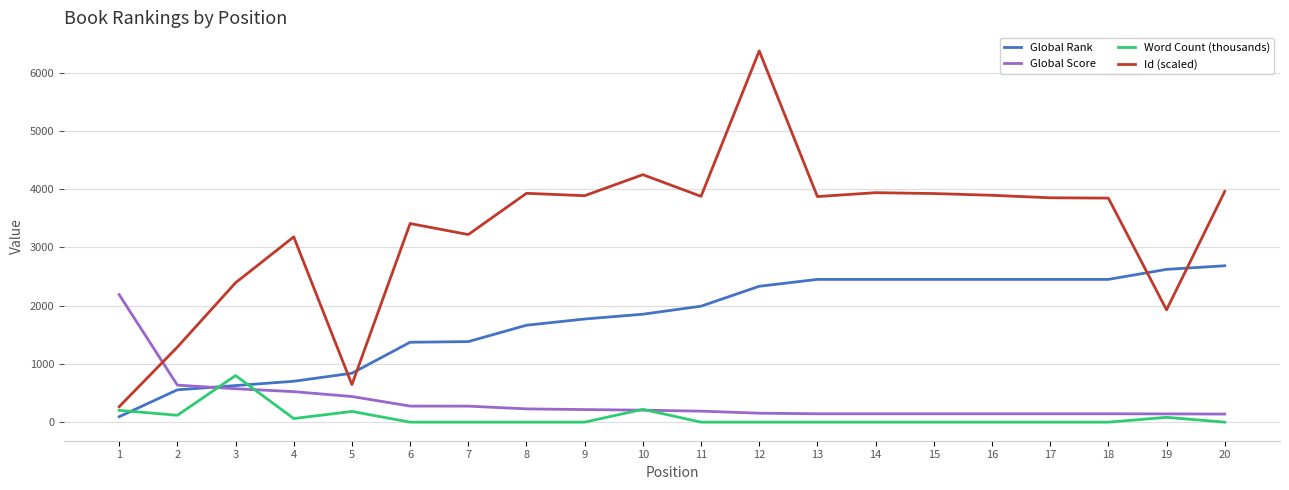

What value does the Global Score series have at 1?

2189